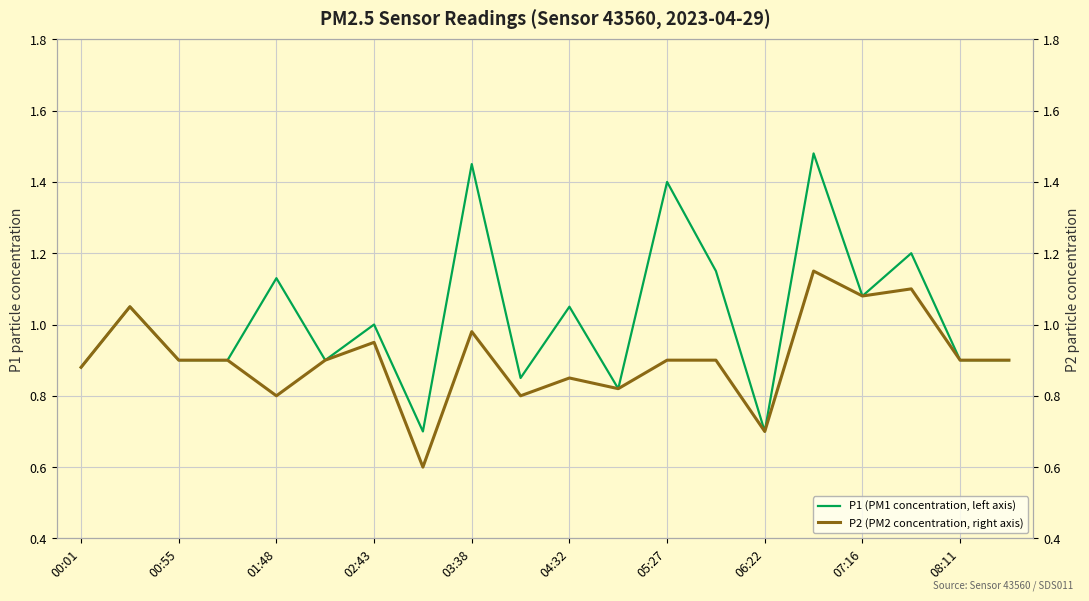

How many data points in P1 (PM1 concentration, left axis) are less than 1?

10